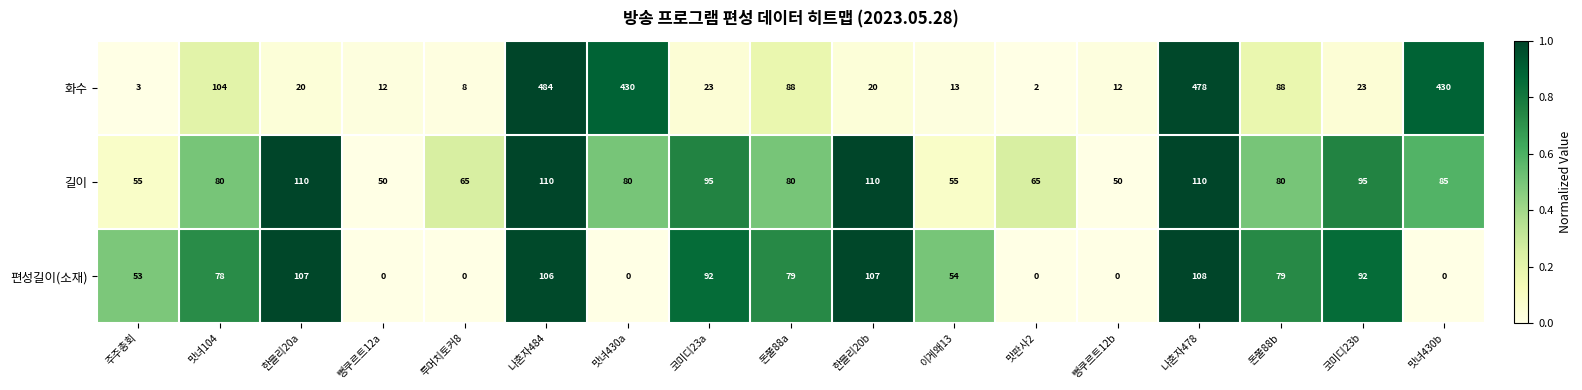

What is the difference between the 화수 values at 투머치토커8 and 한블리20b?

12